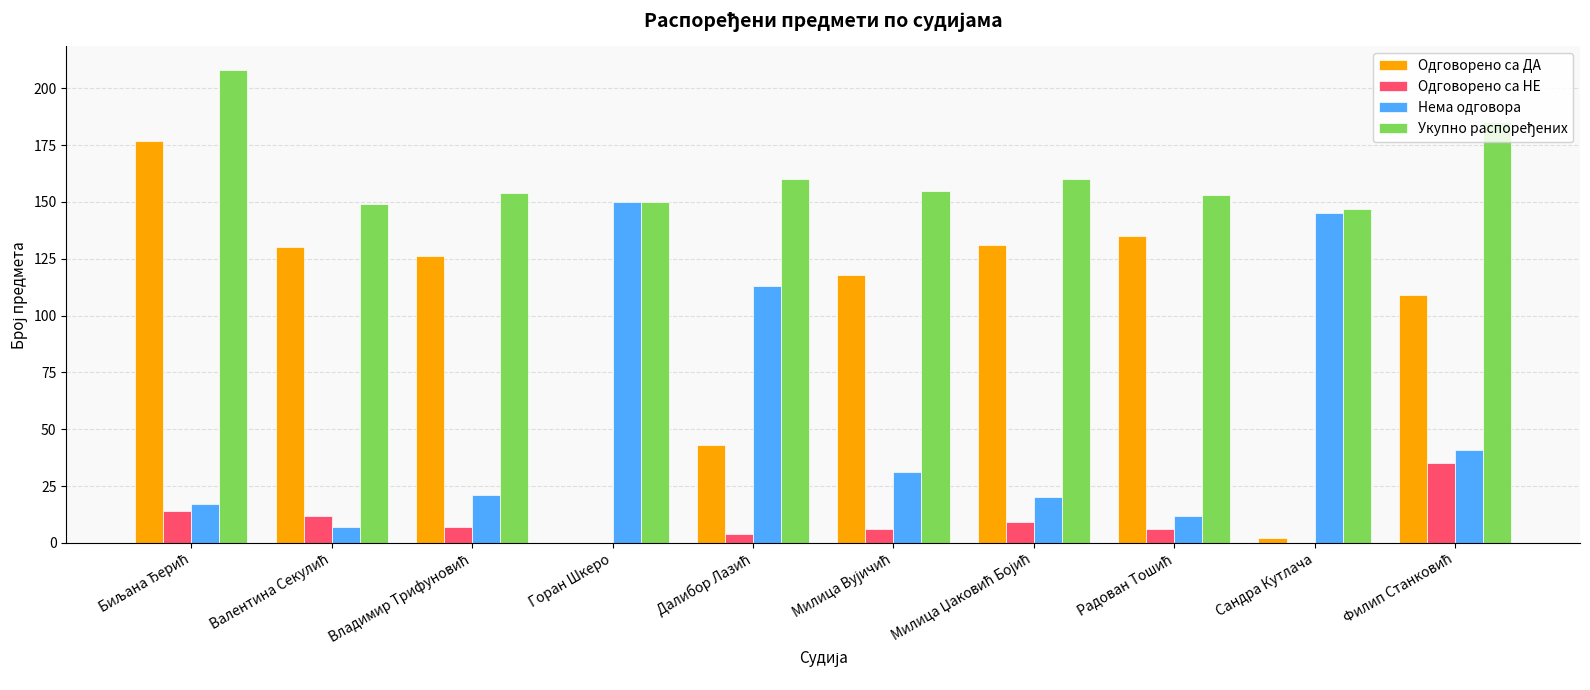

Is it true that Одговорено са НЕ equals 12 at Горан Шкеро?

False